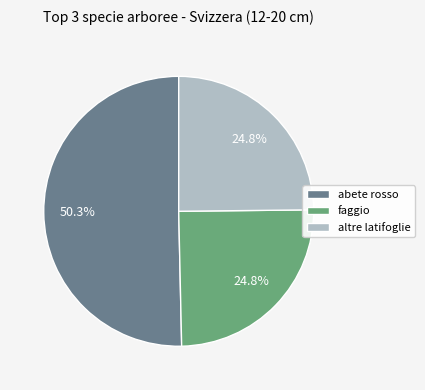

How many segments does this pie chart have?

3